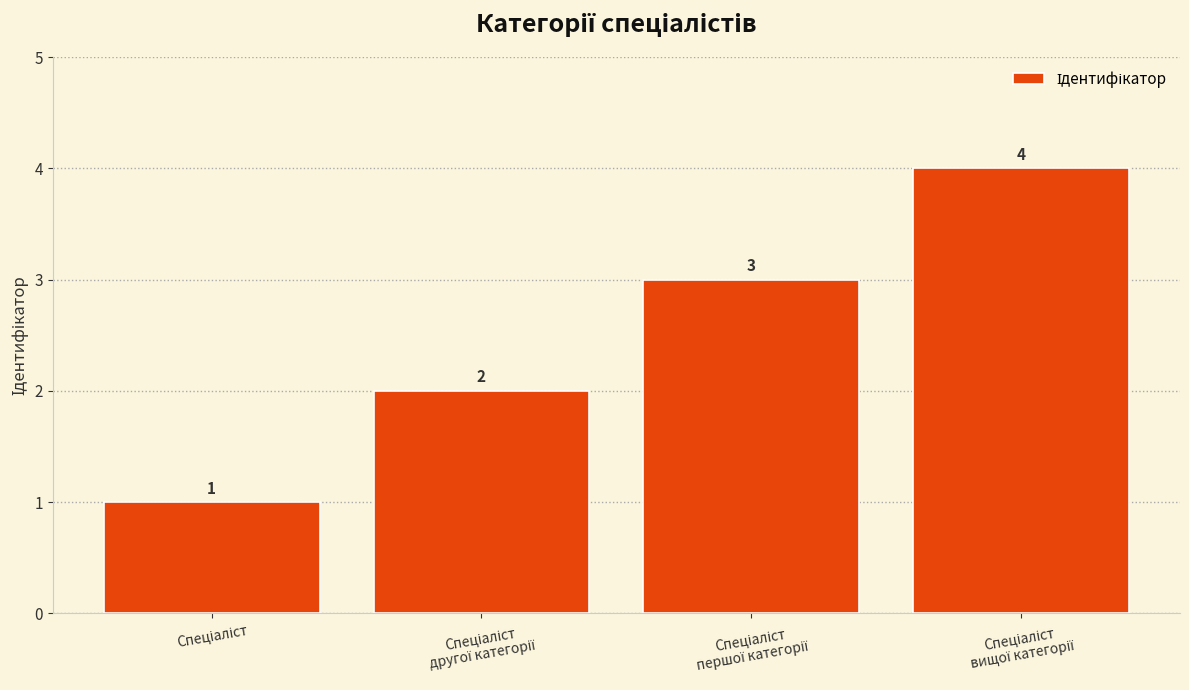

What is the difference between the maximum and minimum values?

3